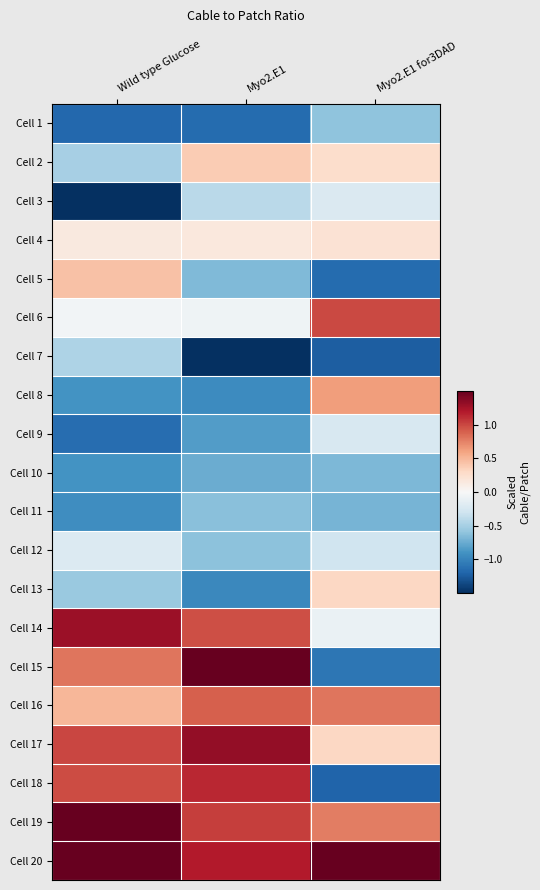

Reading right to left, extract all data points from this chart.

Cell 1: Myo2.E1 for3DAD=-0.6	Myo2.E1=-1.2	Wild type Glucose=-1.2
Cell 2: Myo2.E1 for3DAD=0.3	Myo2.E1=0.4	Wild type Glucose=-0.5
Cell 3: Myo2.E1 for3DAD=-0.2	Myo2.E1=-0.4	Wild type Glucose=-1.8
Cell 4: Myo2.E1 for3DAD=0.2	Myo2.E1=0.2	Wild type Glucose=0.1
Cell 5: Myo2.E1 for3DAD=-1.2	Myo2.E1=-0.7	Wild type Glucose=0.4
Cell 6: Myo2.E1 for3DAD=1.0	Myo2.E1=-0.1	Wild type Glucose=-0.0
Cell 7: Myo2.E1 for3DAD=-1.2	Myo2.E1=-1.9	Wild type Glucose=-0.5
Cell 8: Myo2.E1 for3DAD=0.6	Myo2.E1=-0.9	Wild type Glucose=-0.9
Cell 9: Myo2.E1 for3DAD=-0.2	Myo2.E1=-0.8	Wild type Glucose=-1.1
Cell 10: Myo2.E1 for3DAD=-0.7	Myo2.E1=-0.7	Wild type Glucose=-0.9
Cell 11: Myo2.E1 for3DAD=-0.7	Myo2.E1=-0.6	Wild type Glucose=-0.9
Cell 12: Myo2.E1 for3DAD=-0.3	Myo2.E1=-0.6	Wild type Glucose=-0.2
Cell 13: Myo2.E1 for3DAD=0.3	Myo2.E1=-1.0	Wild type Glucose=-0.6
Cell 14: Myo2.E1 for3DAD=-0.1	Myo2.E1=1.0	Wild type Glucose=1.3
Cell 15: Myo2.E1 for3DAD=-1.1	Myo2.E1=1.8	Wild type Glucose=0.8
Cell 16: Myo2.E1 for3DAD=0.8	Myo2.E1=0.9	Wild type Glucose=0.5
Cell 17: Myo2.E1 for3DAD=0.3	Myo2.E1=1.3	Wild type Glucose=1.0
Cell 18: Myo2.E1 for3DAD=-1.2	Myo2.E1=1.1	Wild type Glucose=1.0
Cell 19: Myo2.E1 for3DAD=0.8	Myo2.E1=1.0	Wild type Glucose=1.5
Cell 20: Myo2.E1 for3DAD=3.2	Myo2.E1=1.2	Wild type Glucose=1.9